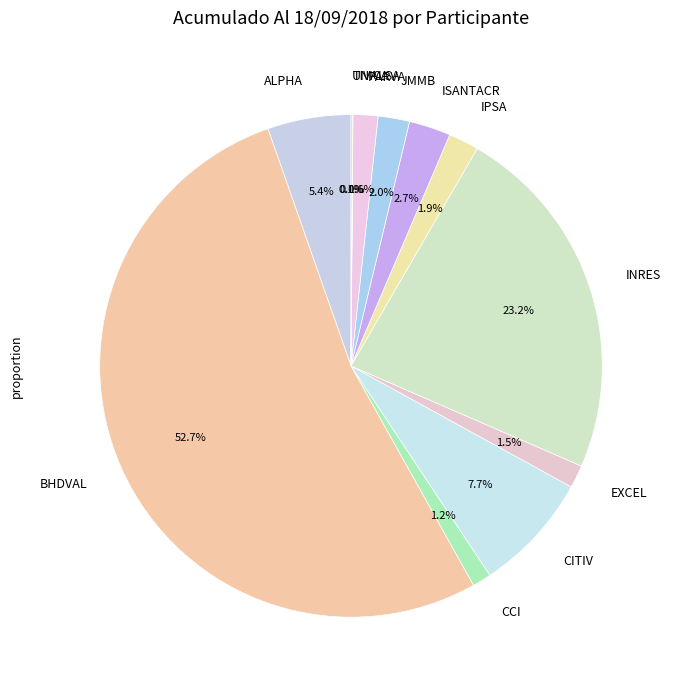

To the nearest percent, what is the combined percentage of CITIV and INRES?

31%